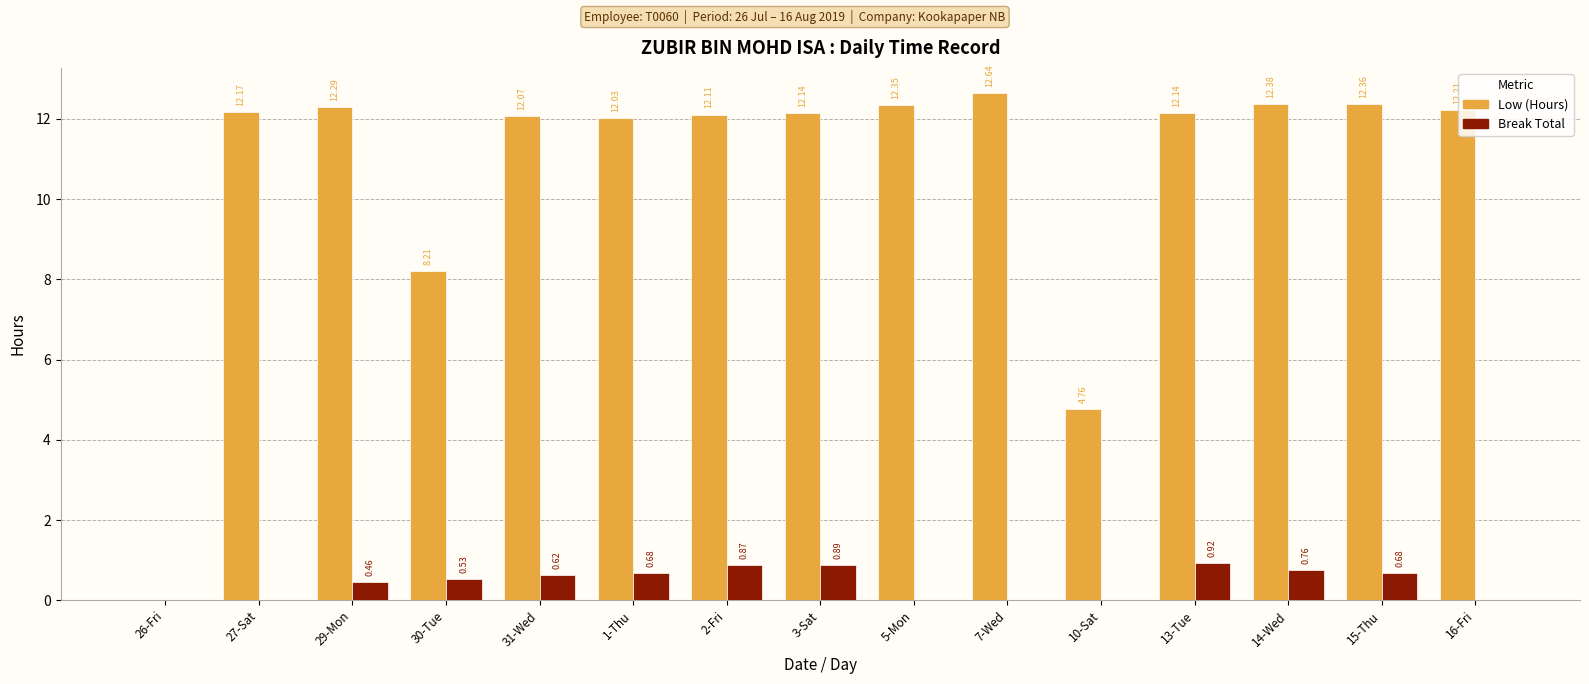

What are all the series names shown in the legend?

Low (Hours), Break Total